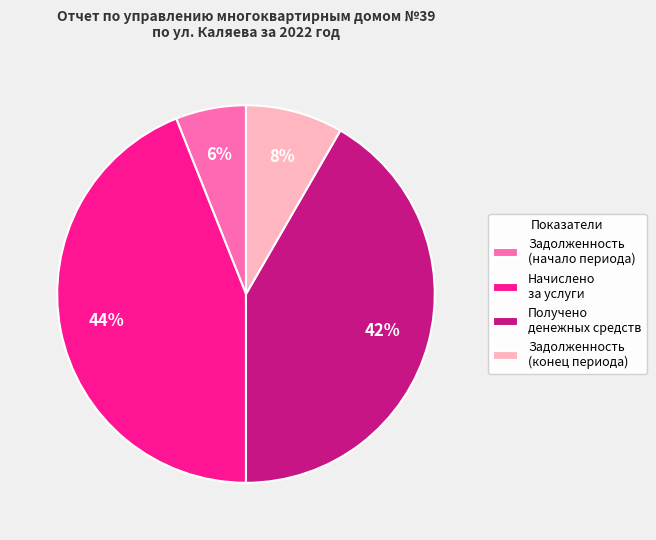

To the nearest percent, what is the combined percentage of Задолженность (начало периода) and Начислено за услуги?

50%